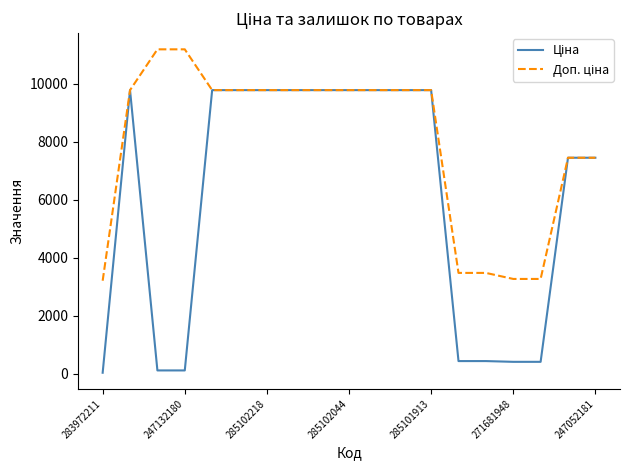

What is the minimum value shown in the chart?

32.0